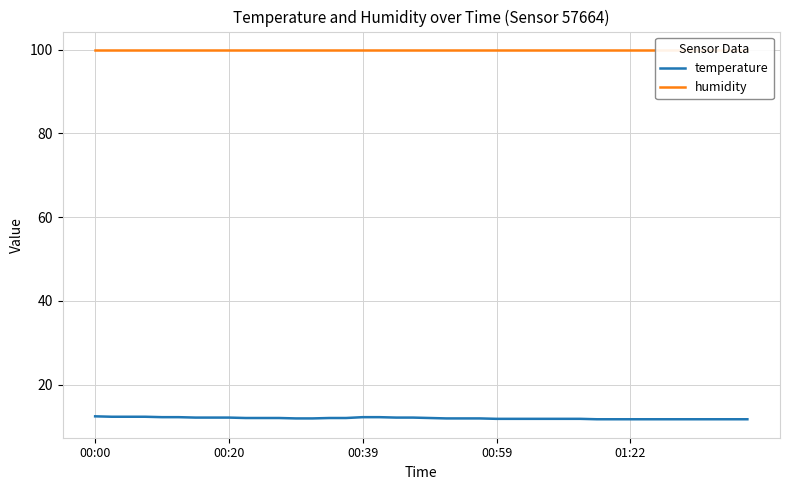

Is it true that temperature equals 3.0 at 38?

False